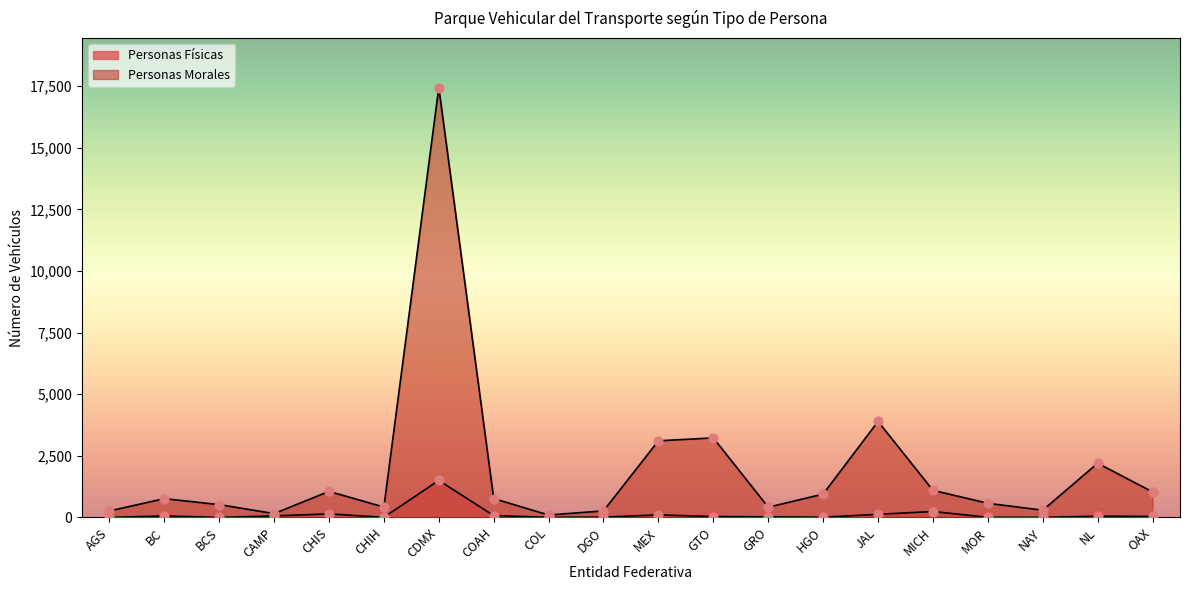

Is the value of Personas Morales at OAX greater than the value of Personas Físicas at GTO?

Yes